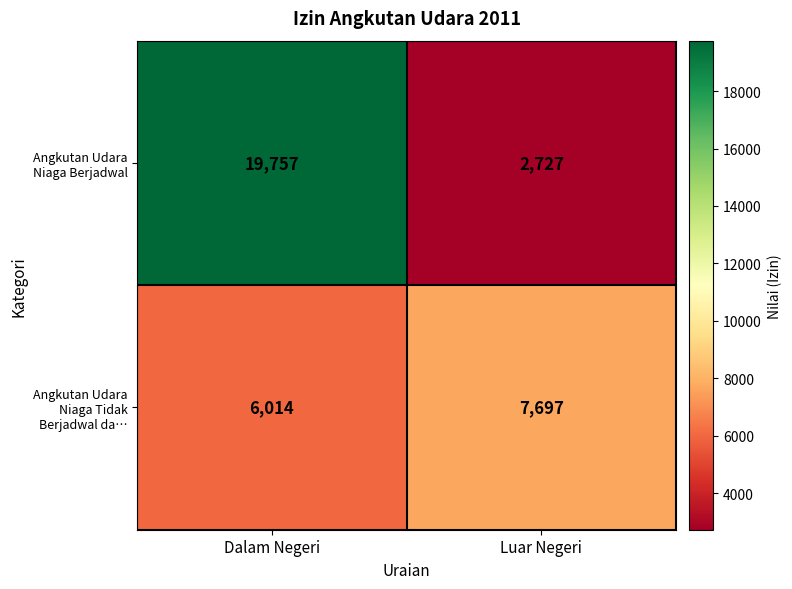

The value of Angkutan Udara Niaga Berjadwal at Luar Negeri is 1418. True or false?

False